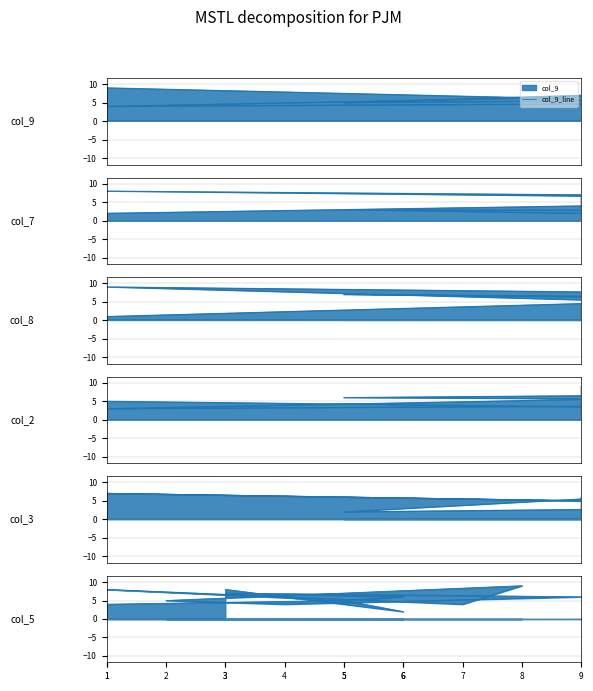

At which category is the sum across all series the highest?

1